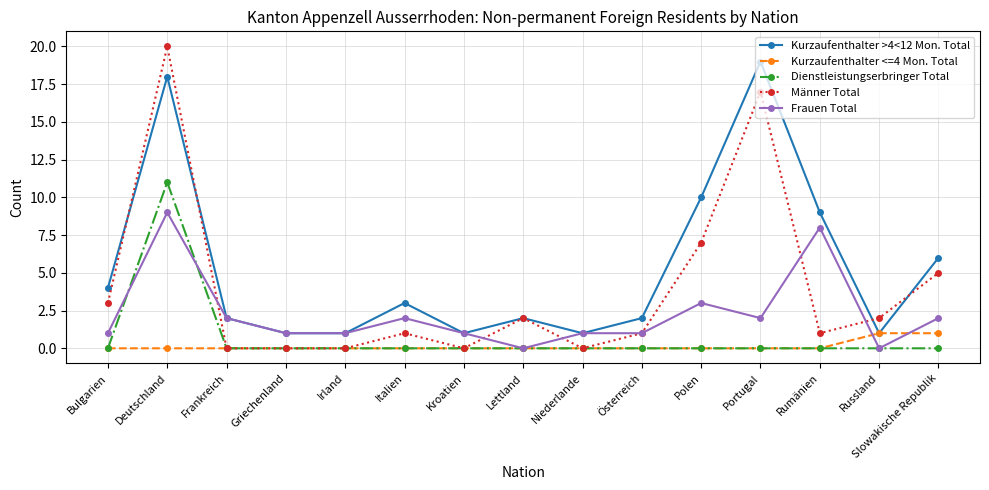

Is it true that Dienstleistungserbringer Total equals 0 at Griechenland?

True